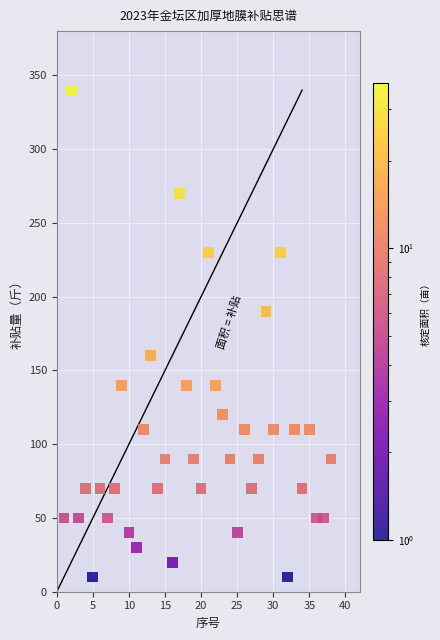

What is the range of X values (max minus min)?

37